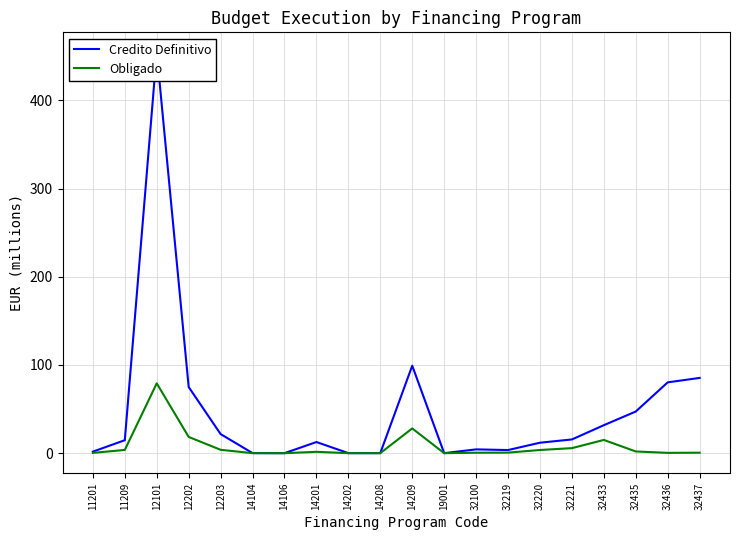

Reading left to right, transcribe all the data shown in this chart.

Credito Definitivo: 11201=1.8	11209=14.7	12101=454.3	12202=75.0	12203=21.6	14104=0.1	14106=0.0	14201=12.6	14202=0.1	14208=0.1	14209=99.2	19001=0.0	32100=4.3	32219=3.6	32220=11.9	32221=15.6	32433=31.7	32435=47.2	32436=80.3	32437=85.3
Obligado: 11201=0.3	11209=3.7	12101=79.2	12202=18.4	12203=3.8	14104=0.0	14106=0.0	14201=1.5	14202=0.0	14208=0.0	14209=28.1	19001=0.0	32100=0.5	32219=0.6	32220=3.6	32221=5.7	32433=15.0	32435=1.9	32436=0.4	32437=0.5